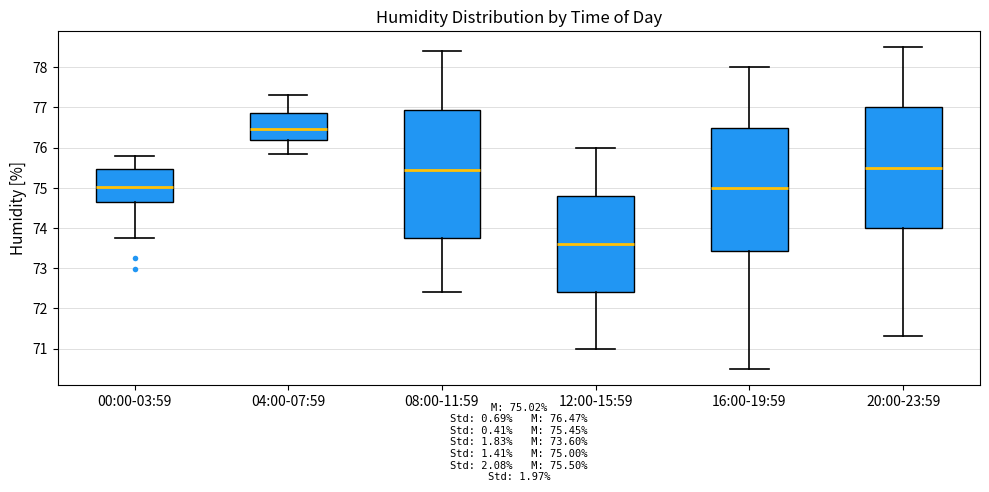

Where does the median line of the box for 04:00-07:59 sit on the y-axis? The values are not printed on the chart, so give them approximately, as read against the axis.

76.5